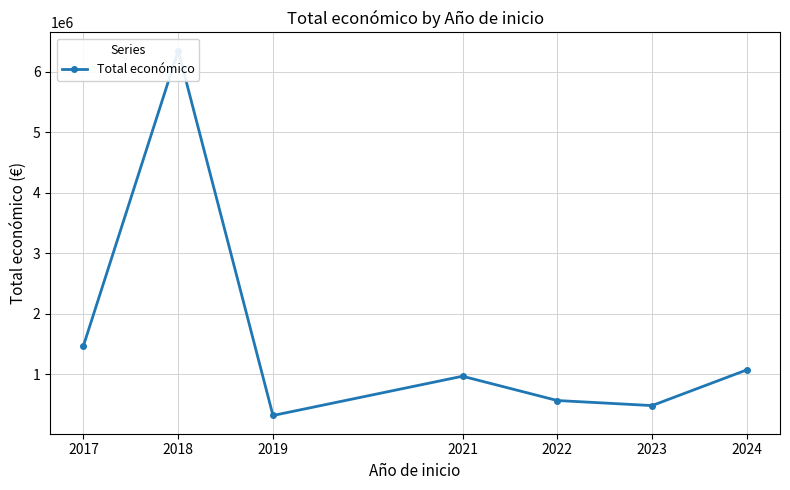

The value at 2022 is 563721. True or false?

True